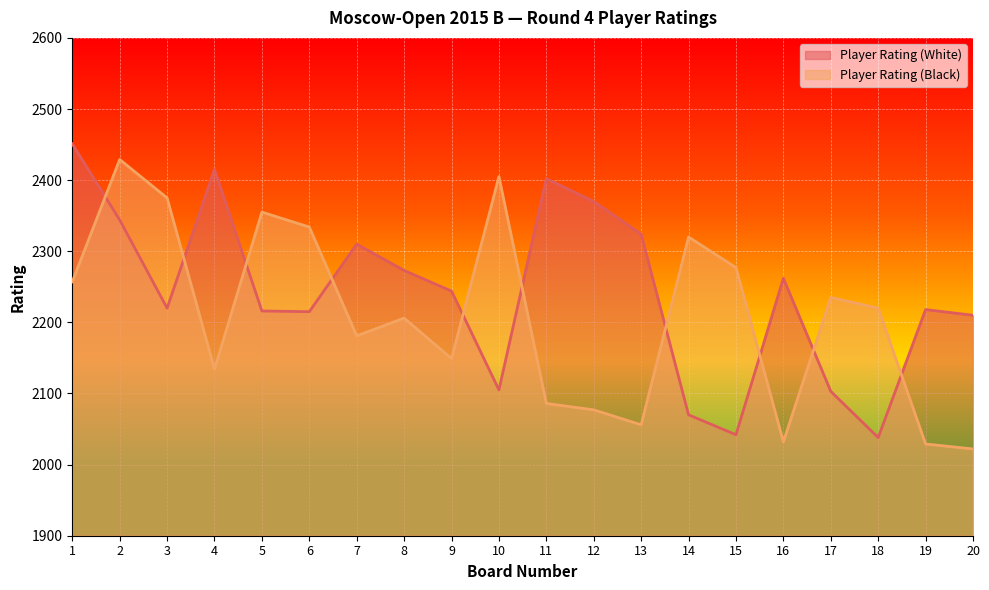

Where is the first local minimum for Player Rating (Black)?

4